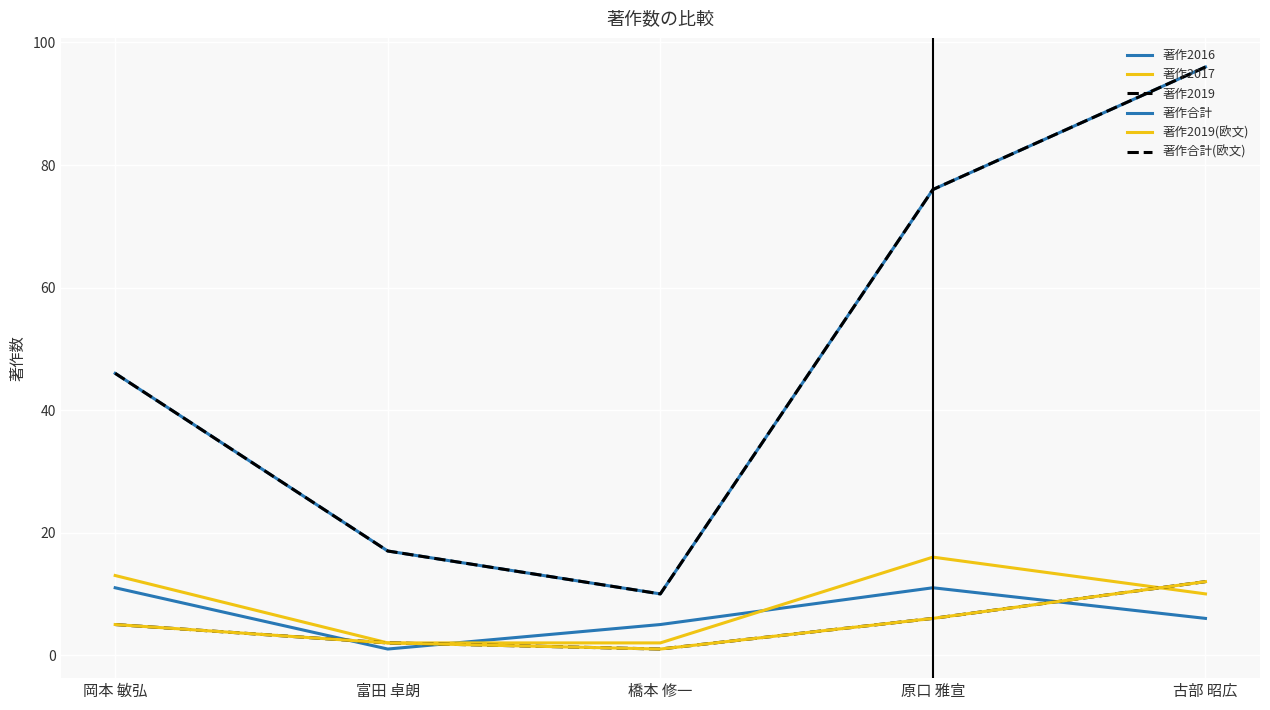

How many lines are shown in the chart?

6